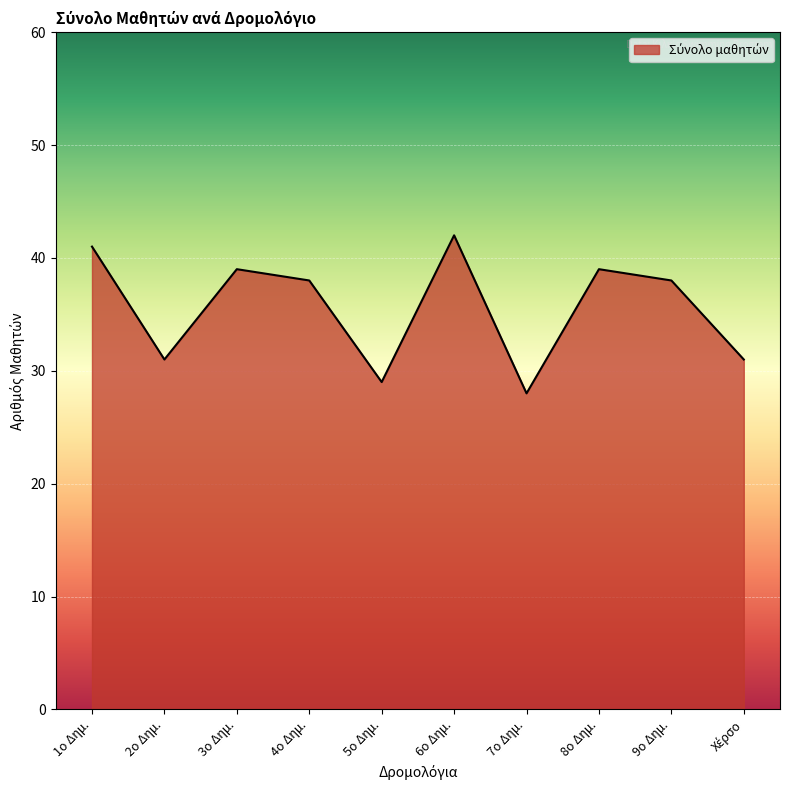

What is the difference between the values at 4ο Δημ. and 2ο Δημ.?

7